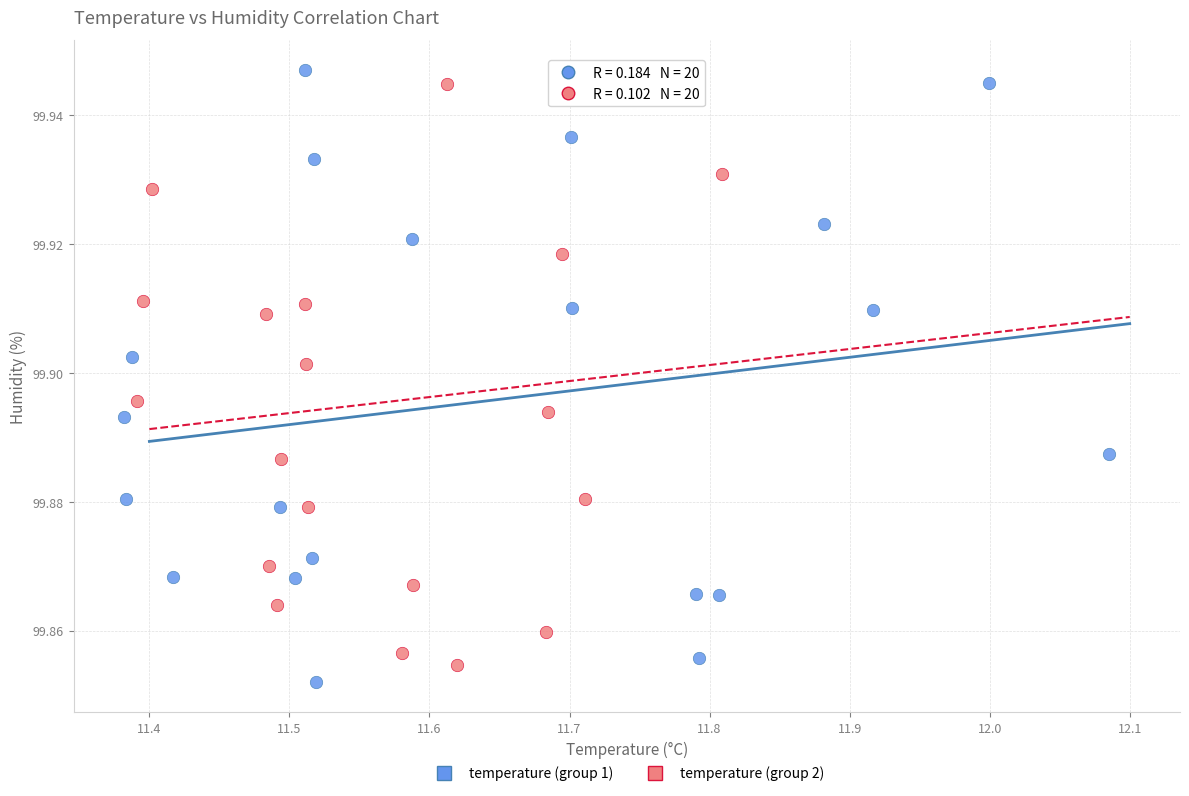

What are all the series names shown in the legend?

temperature (group 1), temperature (group 2)